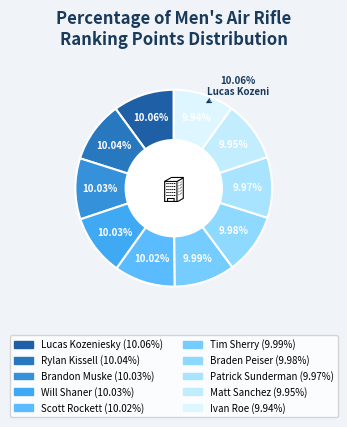

To the nearest percent, what is the combined percentage of Ivan Roe and Brandon Muske?

20%